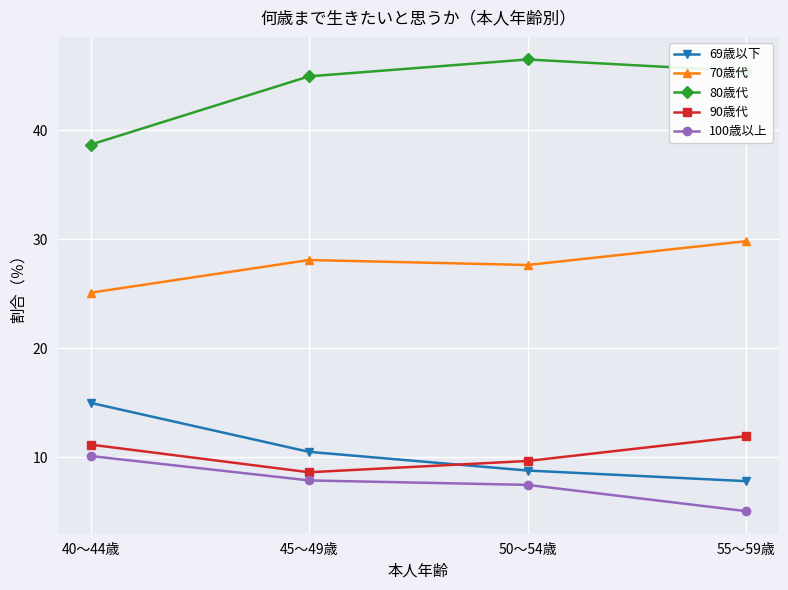

What is the highest value of the 70歳代 series?

29.8